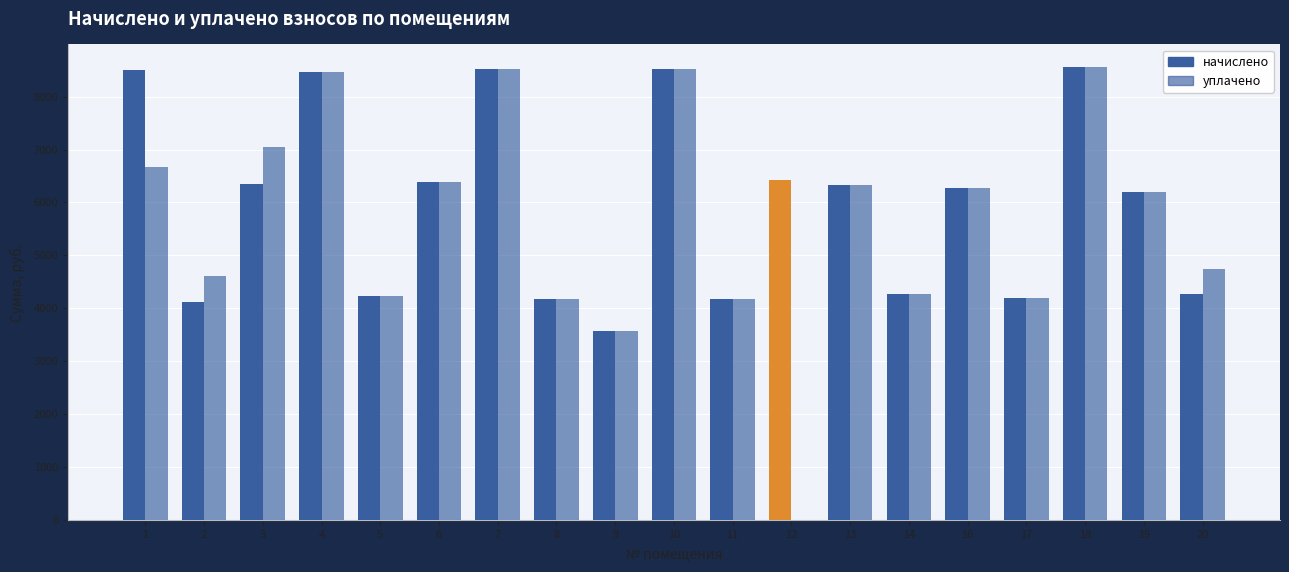

Reading left to right, transcribe all the data shown in this chart.

начислено: 8513.4	4124.2	6347.5	8467.2	4239.4	6393.6	8524.8	4181.8	3577.6	8524.8	4181.8	6416.6	6324.5	4262.4	6266.9	4193.3	8559.4	6197.8	4262.4
уплачено: 6675.6	4613.9	7052.8	8467.2	4239.4	6393.6	8524.8	4181.8	3577.6	8524.8	4181.8	0.0	6324.5	4262.4	6266.9	4193.3	8559.4	6197.8	4736.0